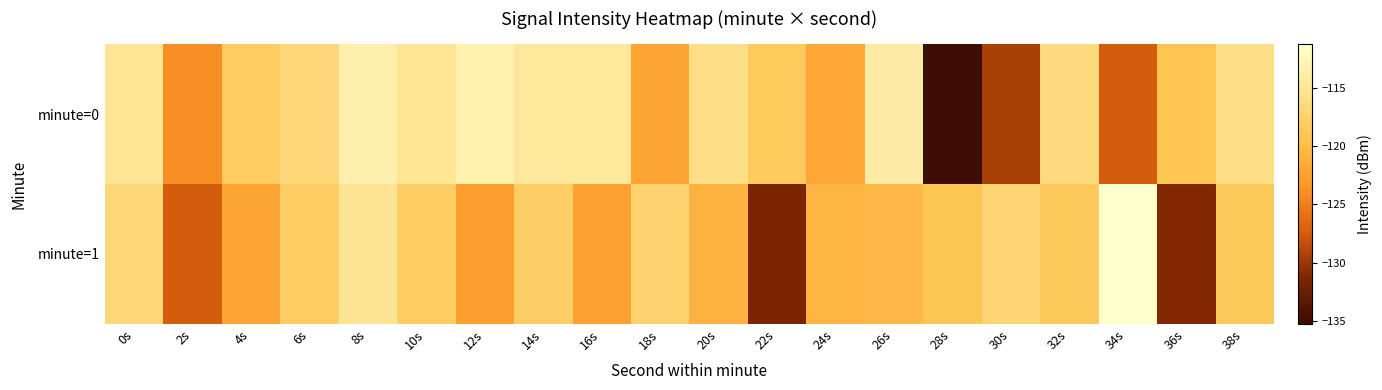

Which has a higher value, 28s or 16s?

16s